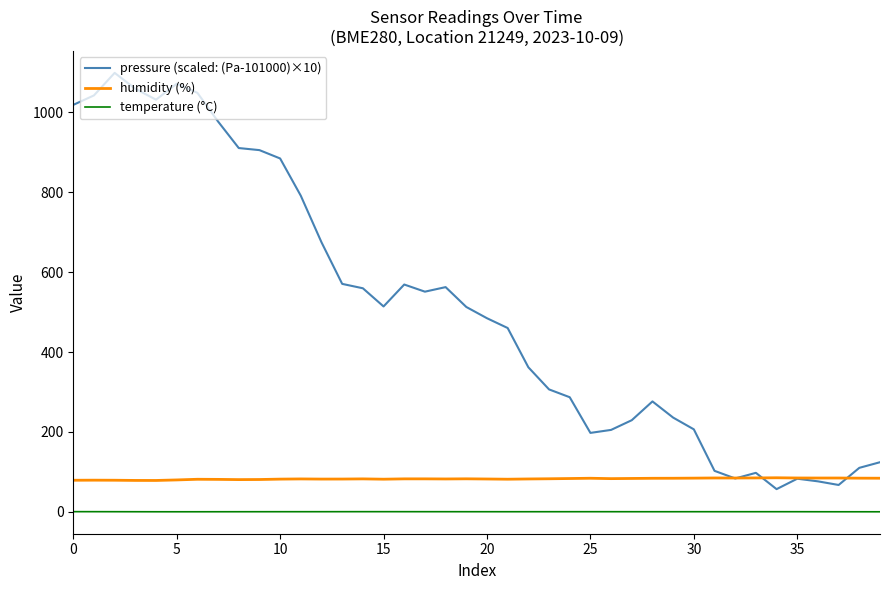

Which series has the largest total across all categories?

pressure (scaled: (Pa-101000)×10)